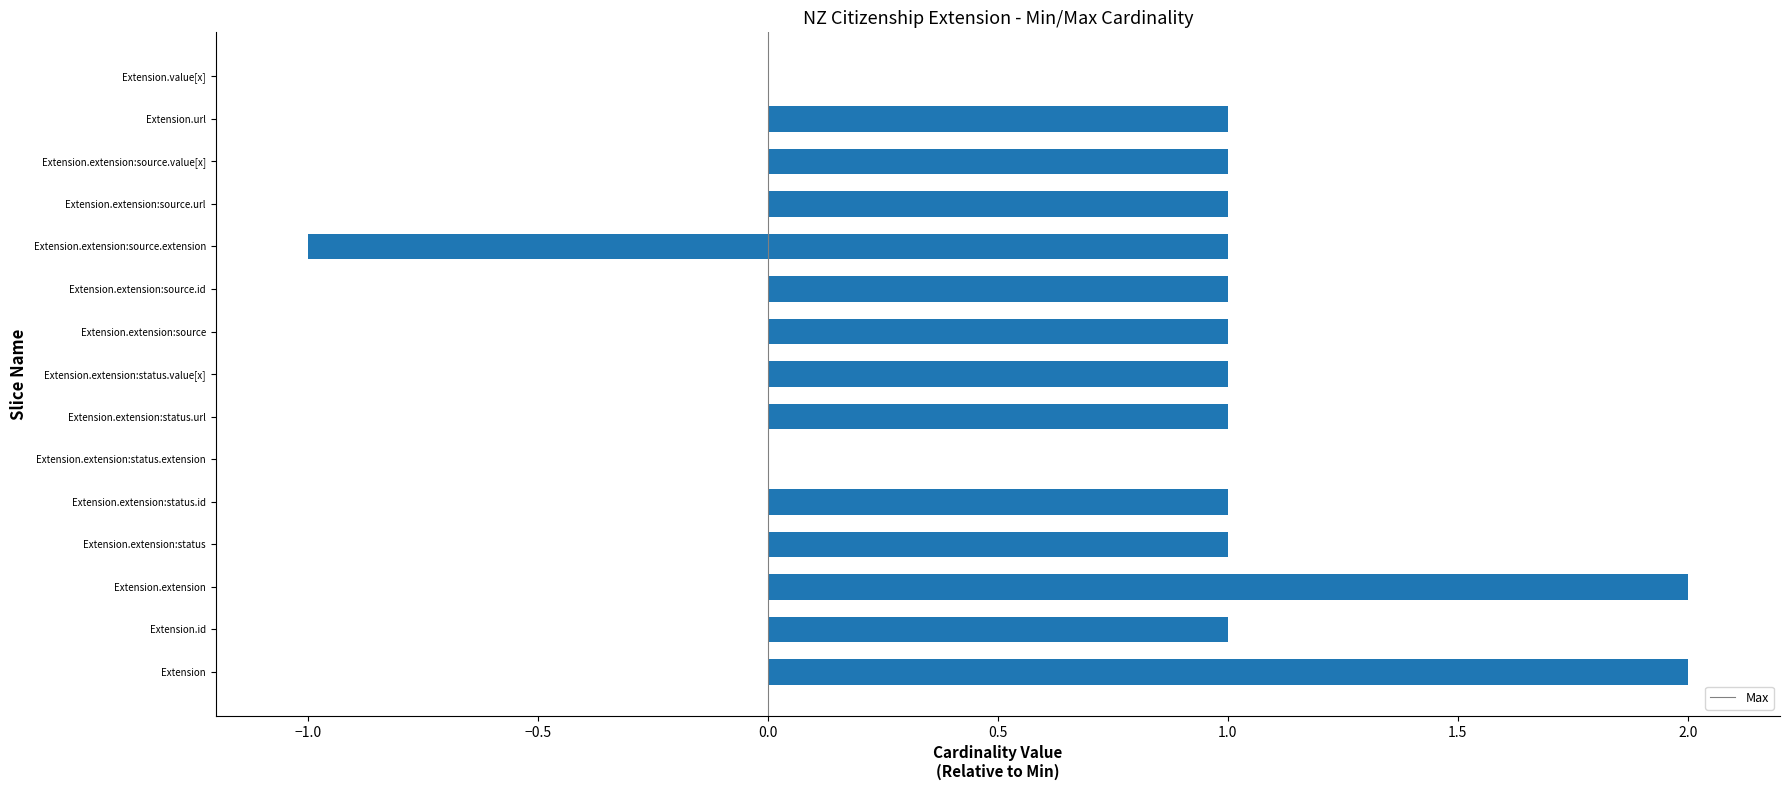

Is it true that the value at Extension.extension:status.url is 0?

True